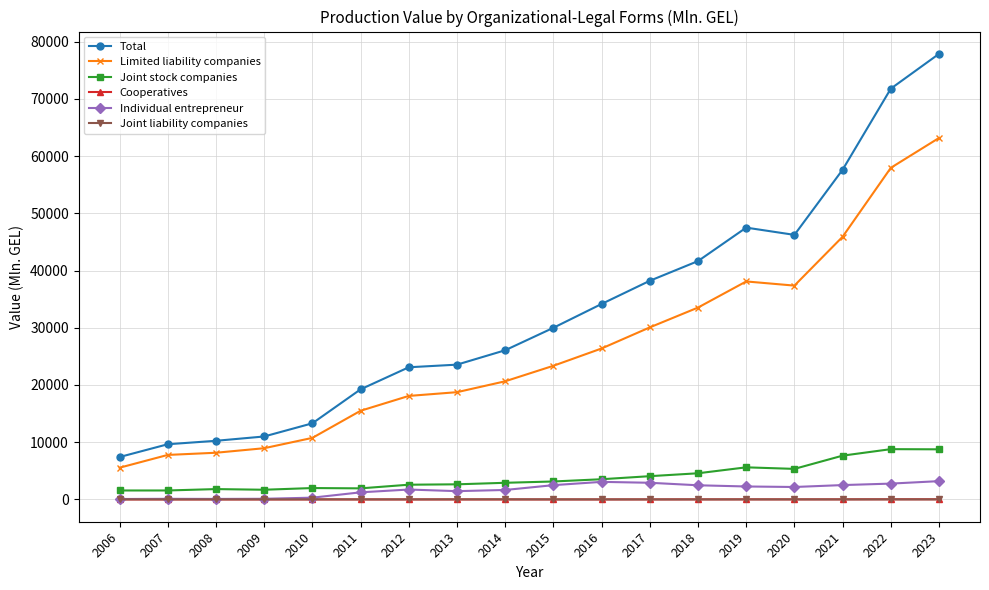

Does the chart display data point markers on the line(s)?

Yes